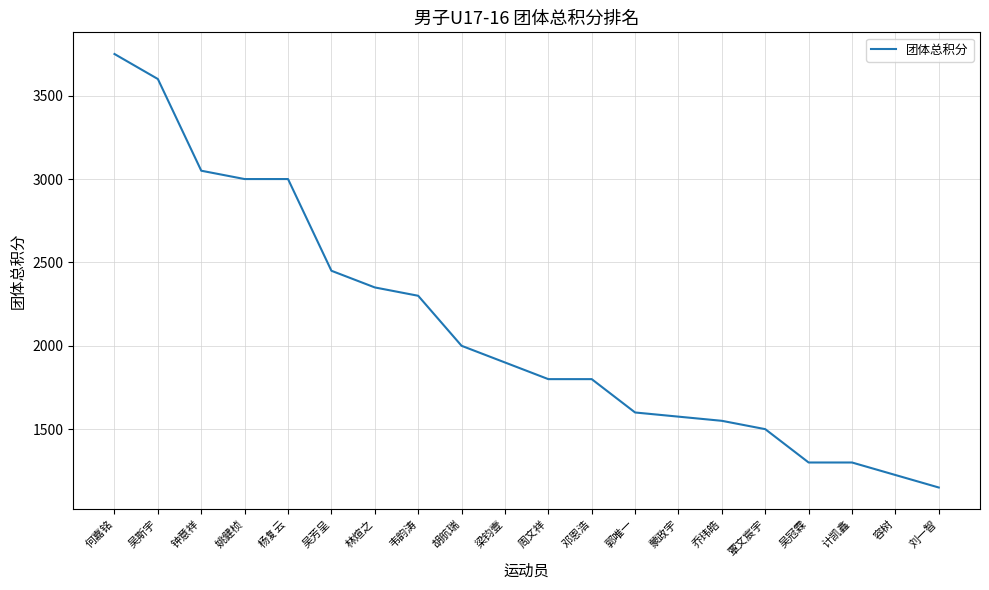

Between 周文祥 and 胡航瑞, which is larger?

胡航瑞